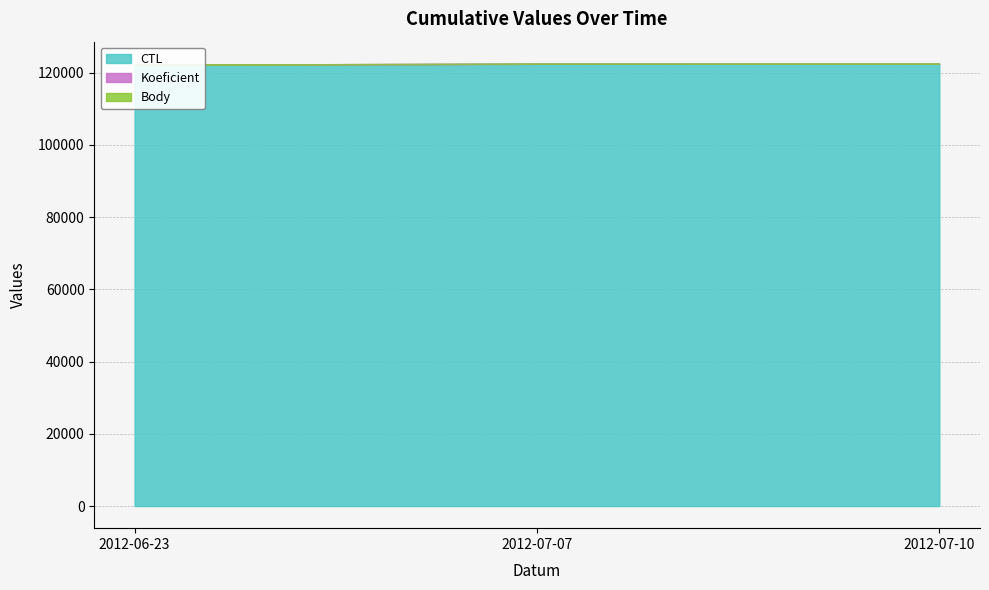

The Koeficient series shows 4.0 at 2012-07-07. True or false?

True